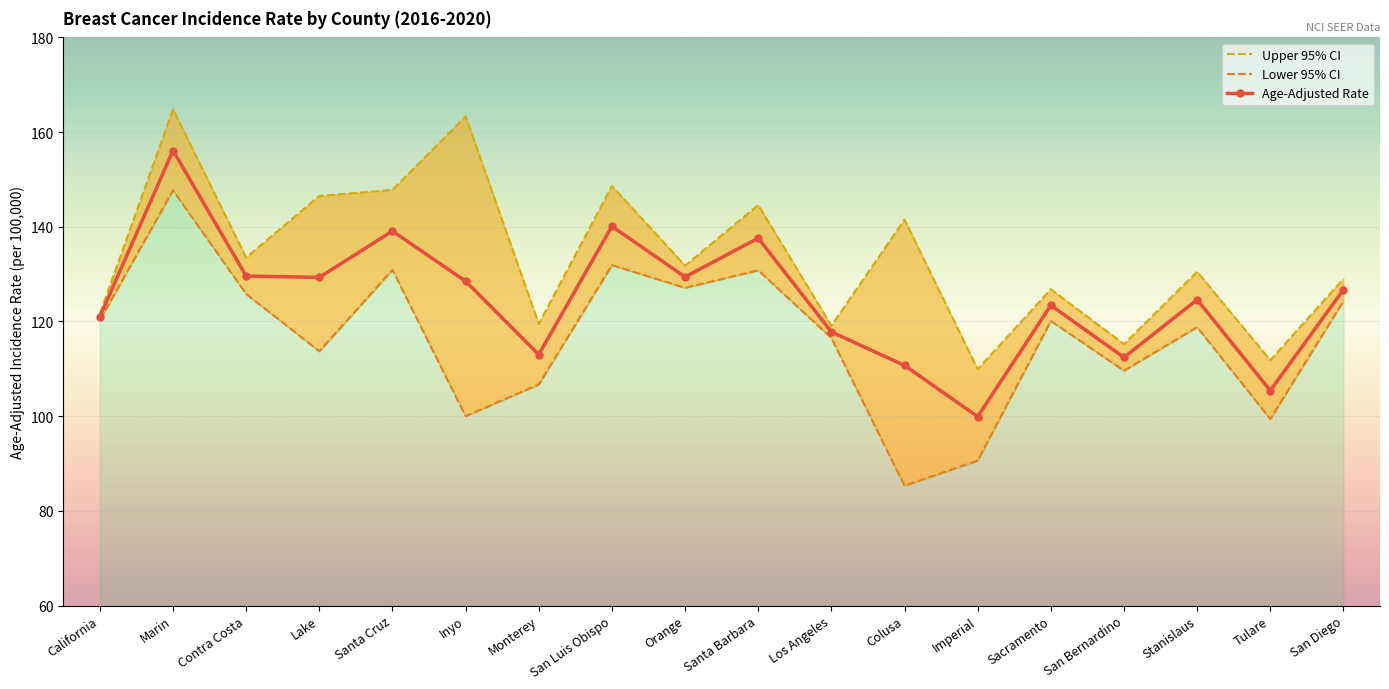

Reading right to left, what are all the values shown in this chart?

Age-Adjusted Rate: San Diego=126.7	Tulare=105.4	Stanislaus=124.6	San Bernardino=112.4	Sacramento=123.4	Imperial=99.9	Colusa=110.7	Los Angeles=117.8	Santa Barbara=137.6	Orange=129.4	San Luis Obispo=140.1	Monterey=113.0	Inyo=128.5	Santa Cruz=139.1	Lake=129.3	Contra Costa=129.6	Marin=156.1	California=121.0
Lower 95% CI: San Diego=124.3	Tulare=99.4	Stanislaus=118.8	San Bernardino=109.6	Sacramento=120.1	Imperial=90.6	Colusa=85.3	Los Angeles=116.5	Santa Barbara=130.8	Orange=127.1	San Luis Obispo=131.9	Monterey=106.7	Inyo=100.0	Santa Cruz=130.9	Lake=113.7	Contra Costa=125.8	Marin=147.7	California=120.3
Upper 95% CI: San Diego=129.0	Tulare=111.8	Stanislaus=130.5	San Bernardino=115.2	Sacramento=126.8	Imperial=109.9	Colusa=141.5	Los Angeles=119.1	Santa Barbara=144.6	Orange=131.8	San Luis Obispo=148.6	Monterey=119.5	Inyo=163.3	Santa Cruz=147.8	Lake=146.5	Contra Costa=133.5	Marin=164.8	California=121.6